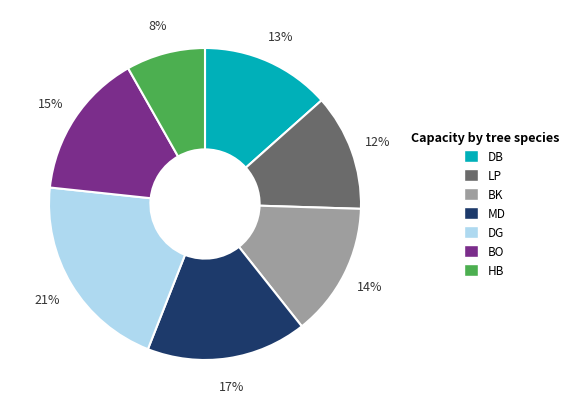

Do DB and HB together represent more than half of the pie?

No